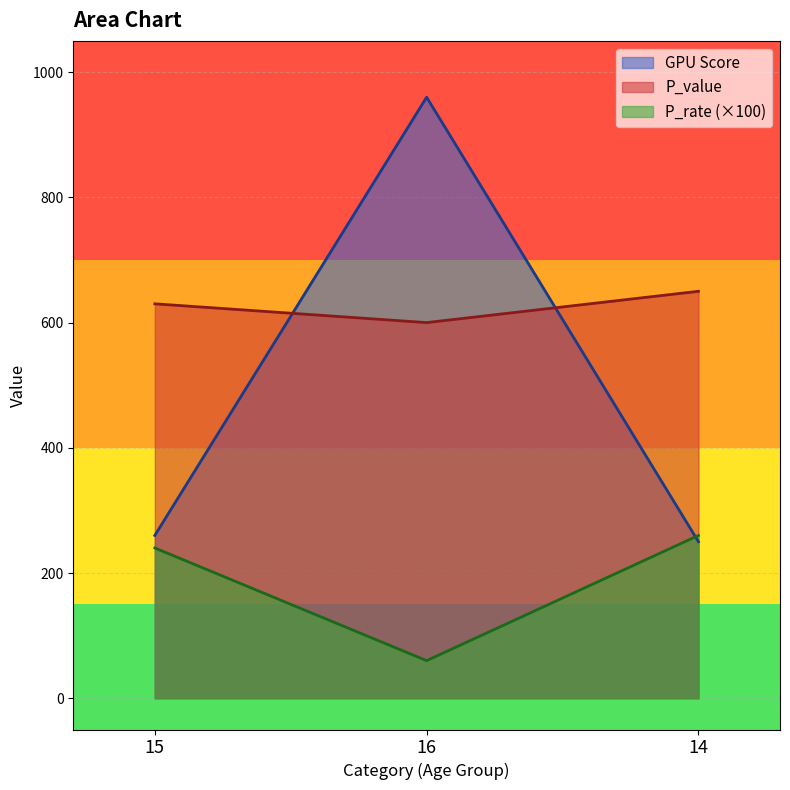

What position from the right is 15?

3